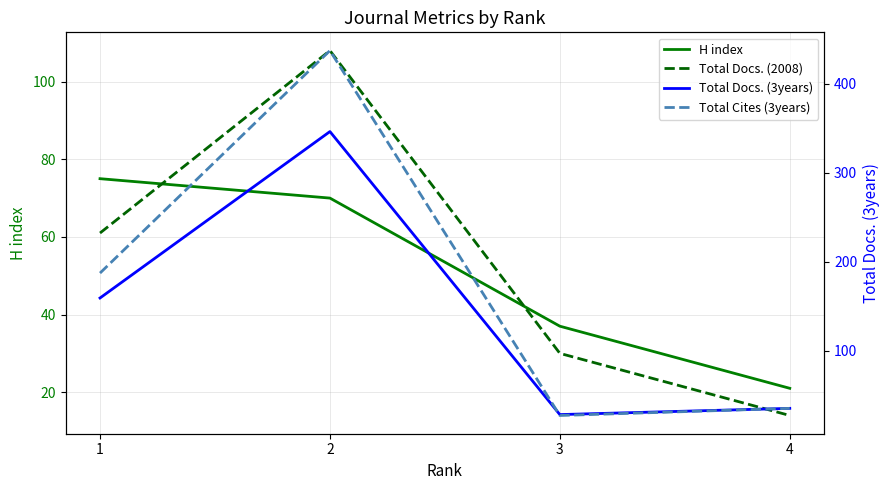

What is the total value across all series at 3?

122